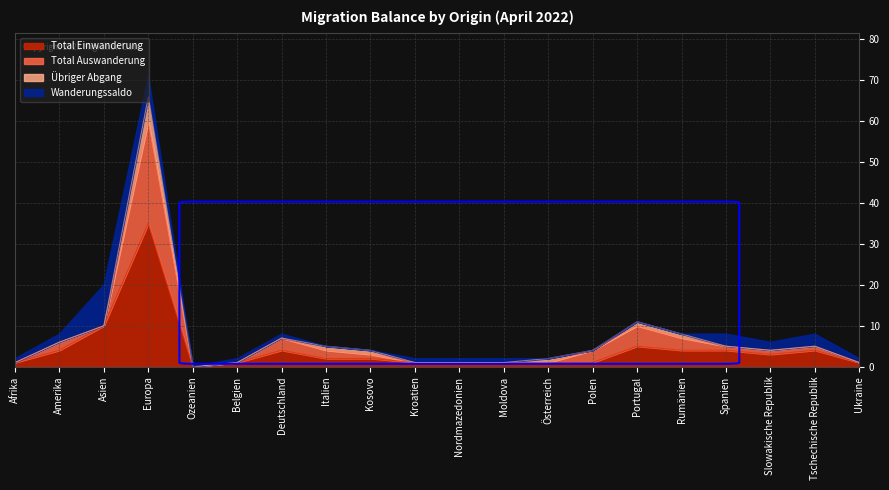

What is the difference between the Total Auswanderung values at Portugal and Spanien?

6